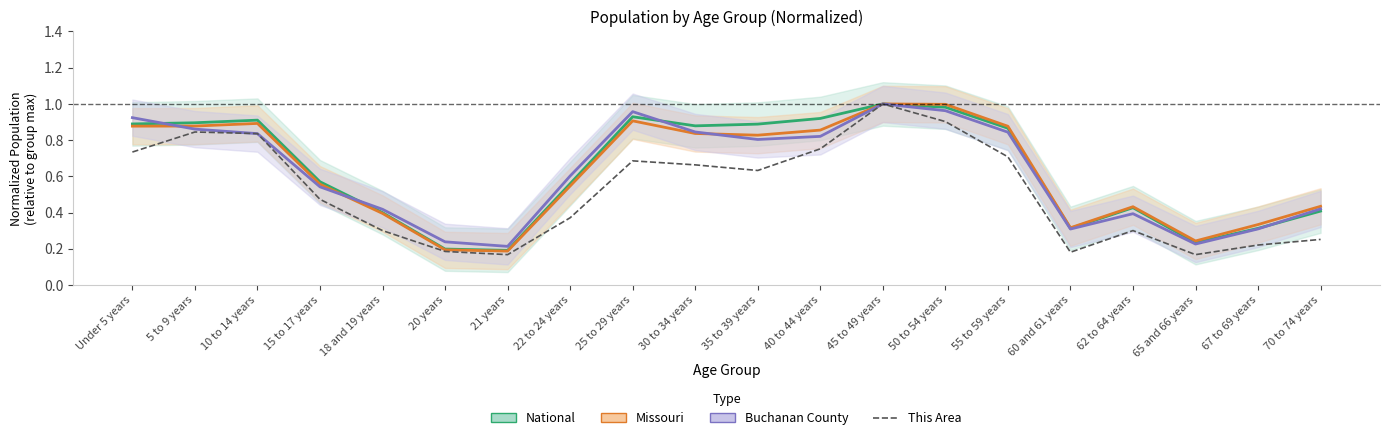

True or false: Buchanan County and Missouri intersect in this chart.

True